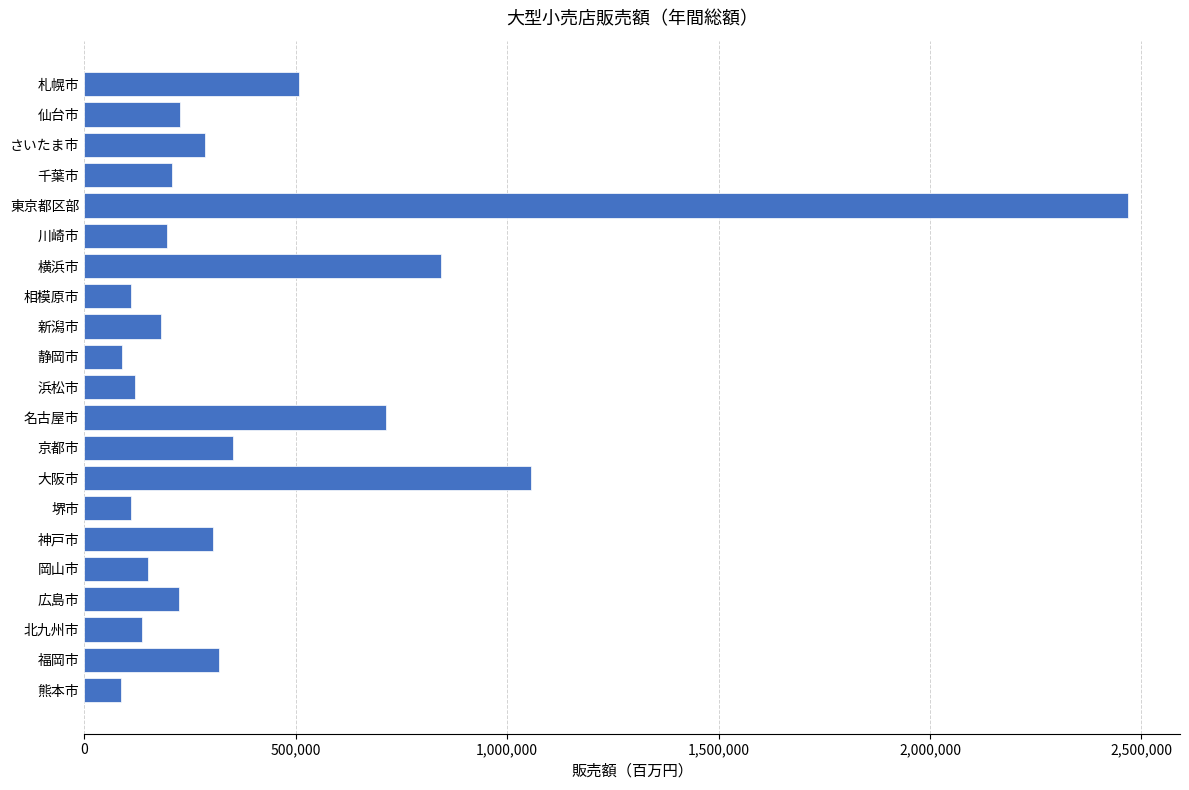

What value does the data have at 横浜市?

843863